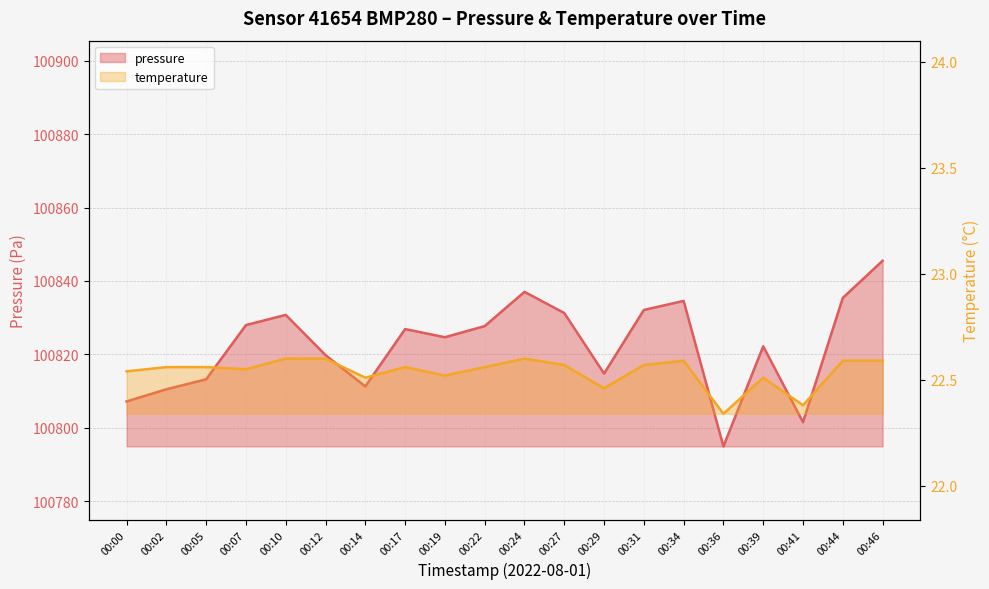

Does the chart display data point markers on the line(s)?

No